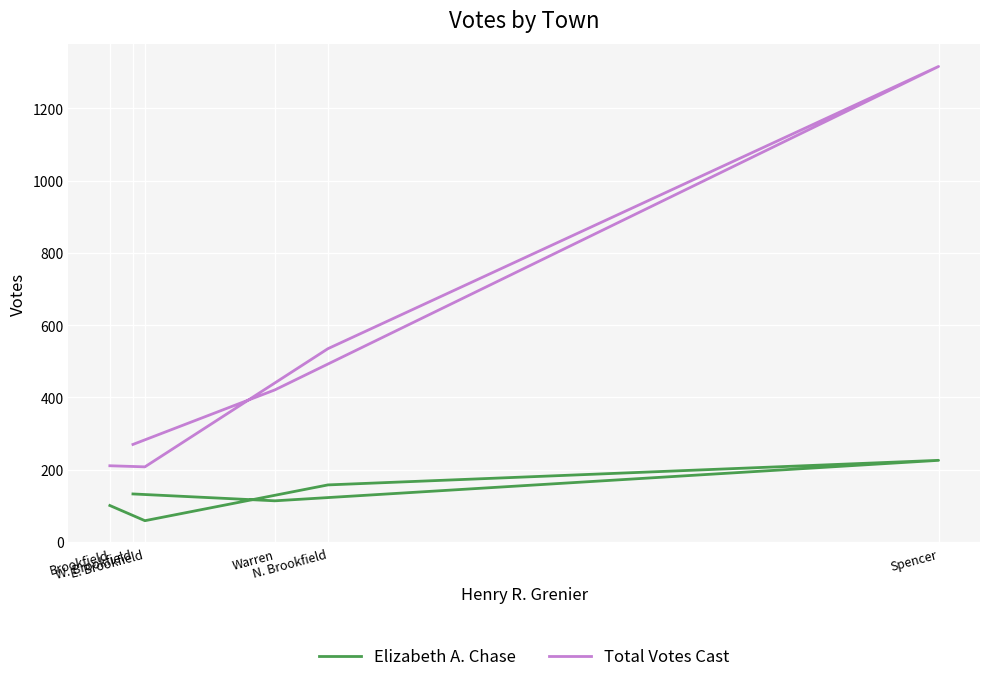

Between Brookfield and Spencer, which series saw the biggest shift?

Total Votes Cast